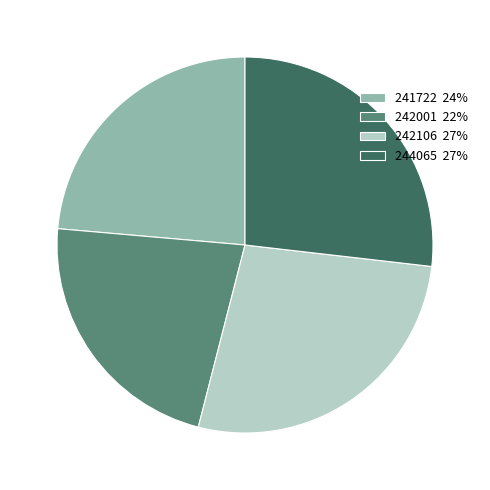

What is the ratio of the value at 244065 27% to the value at 242001 22%?

1.2